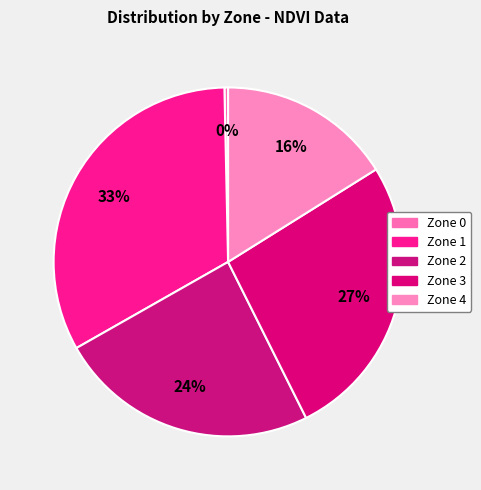

Count the number of slices in the pie.

5